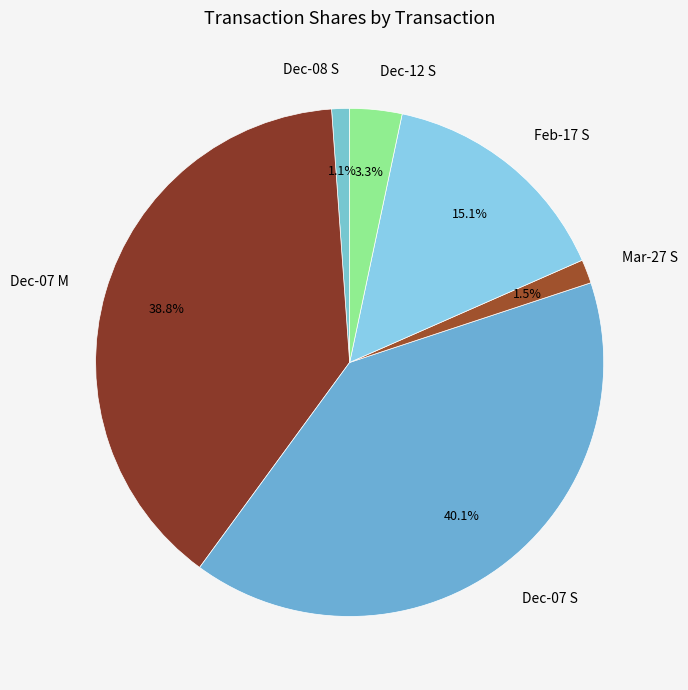

Does Feb-17 S represent more than half of the total?

No